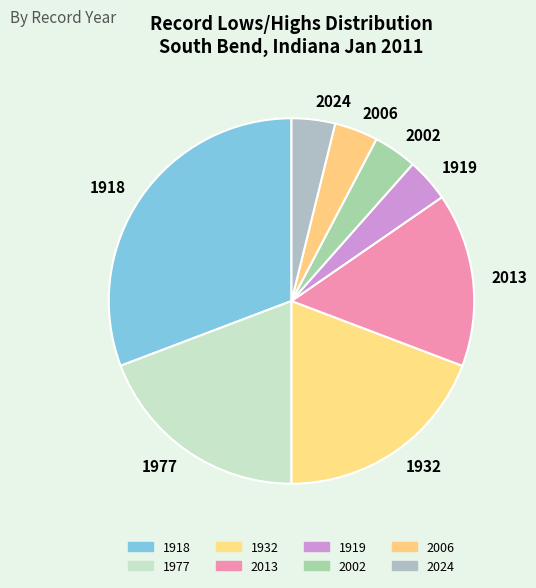

Is the sum of 1919 and 1977 greater than half?

No